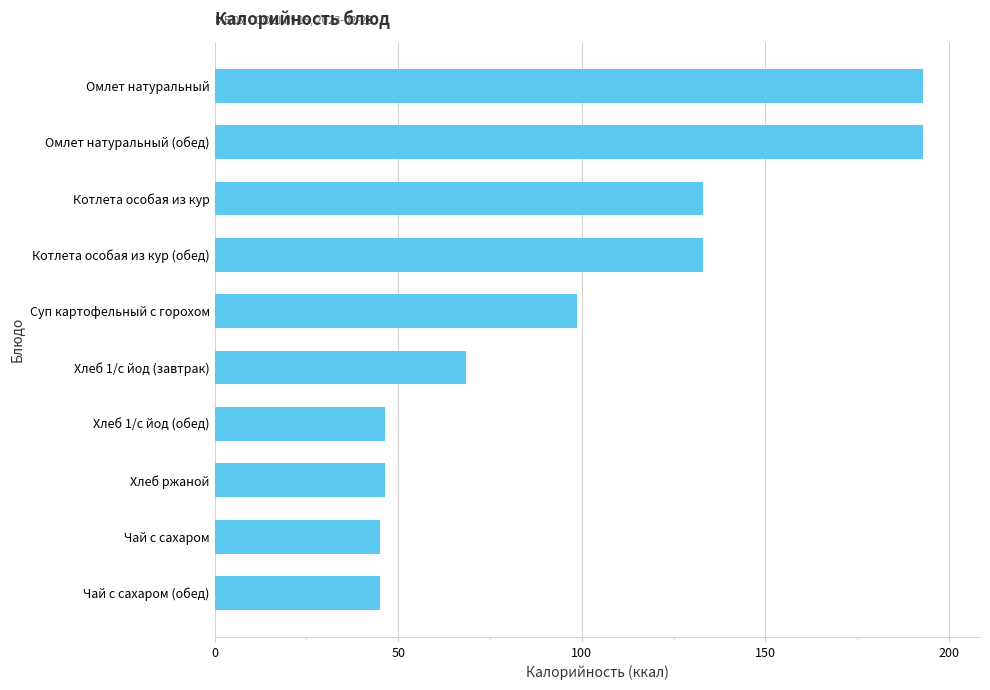

What is the difference between the maximum and minimum values?

147.9